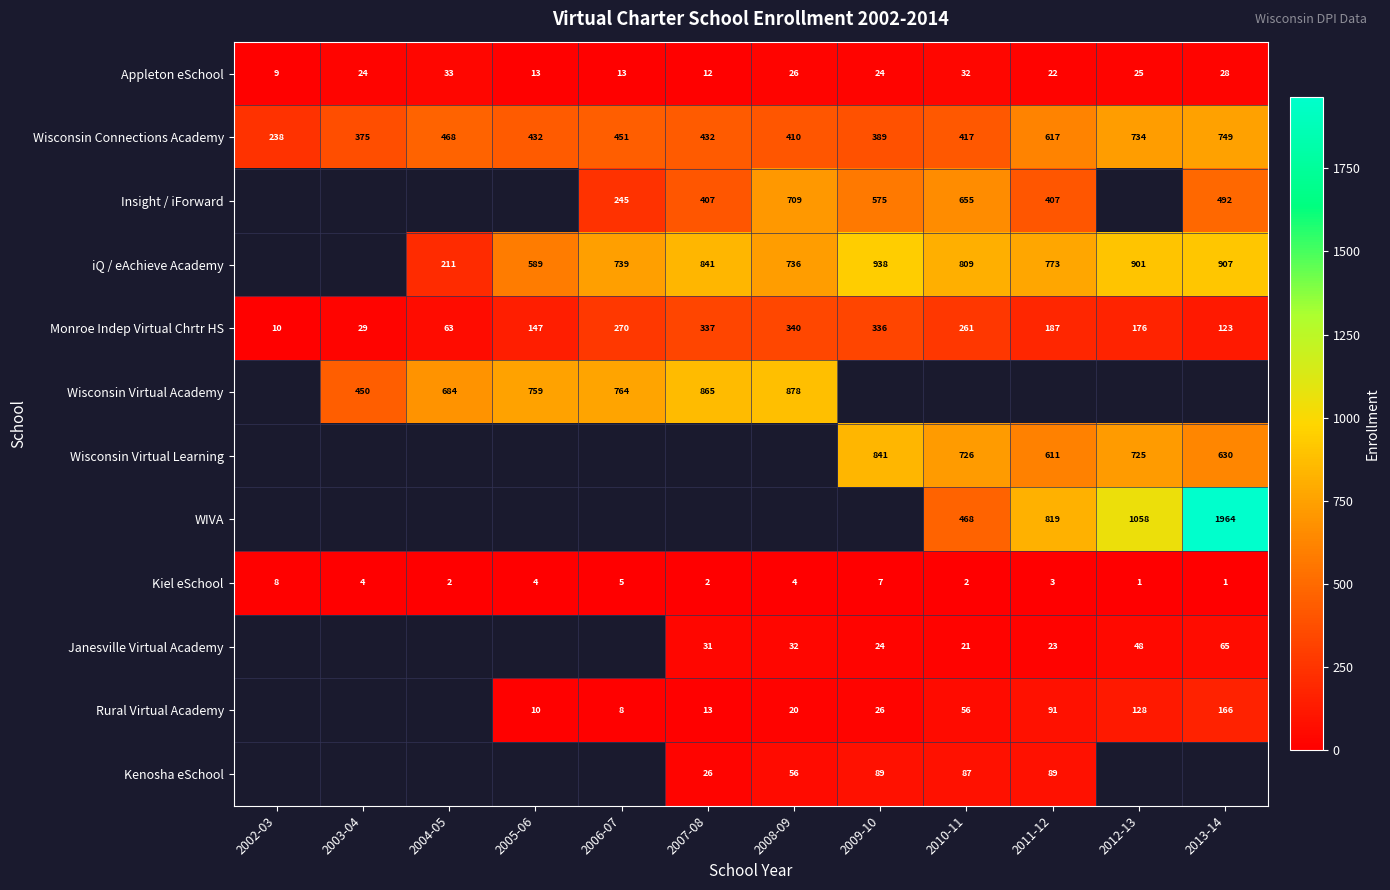

At which category does the chart reach its minimum across all series?

2012-13